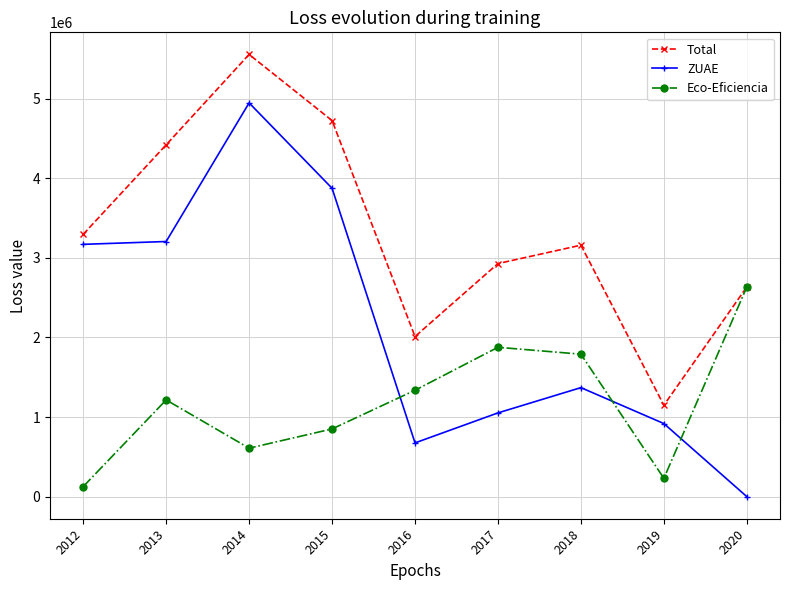

What is the maximum value shown in the chart?

5557228.3